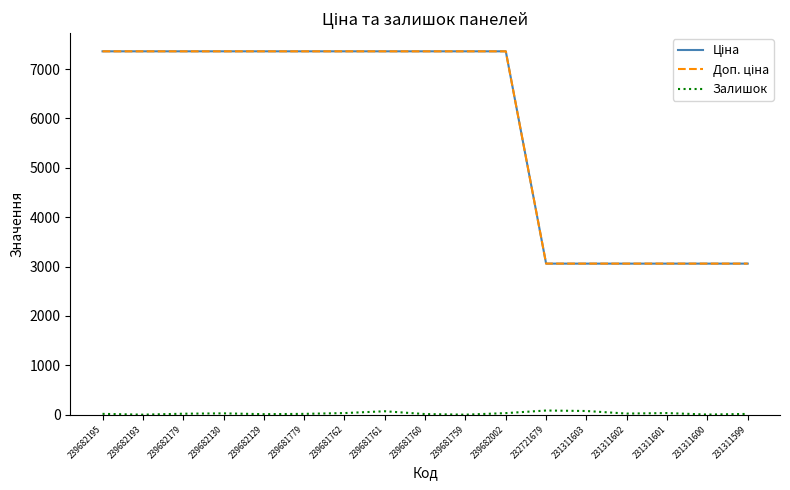

How many lines are shown in the chart?

3